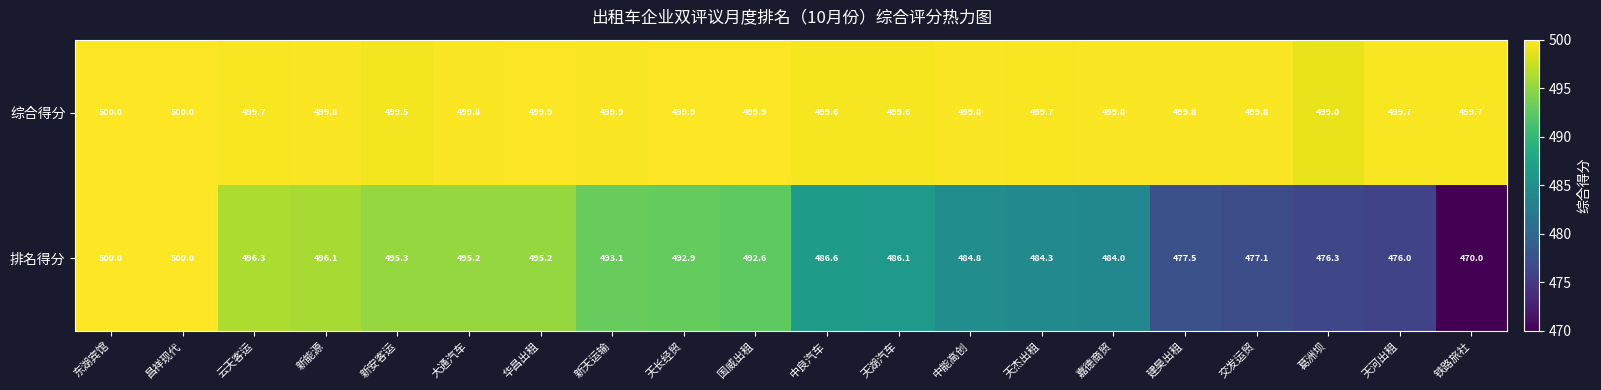

The 排名得分 series shows 652.5 at 东湖宾馆. True or false?

False